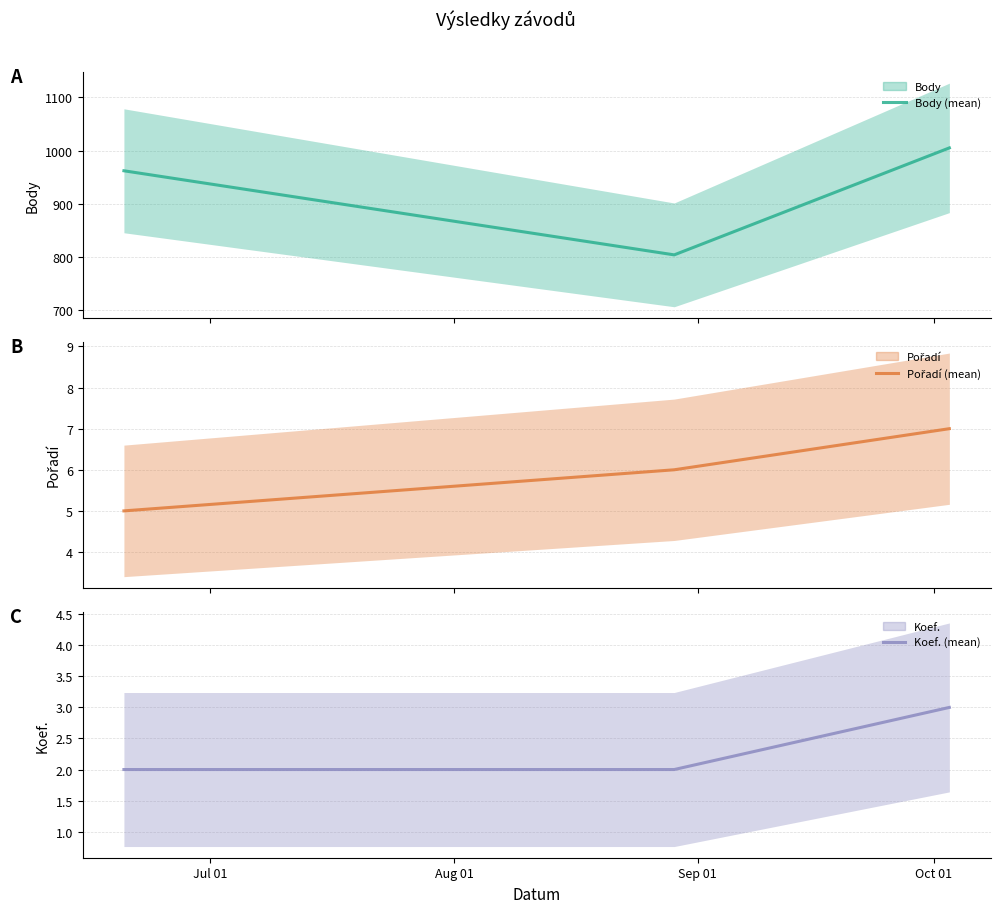

What is the minimum value for Body (mean)?

804